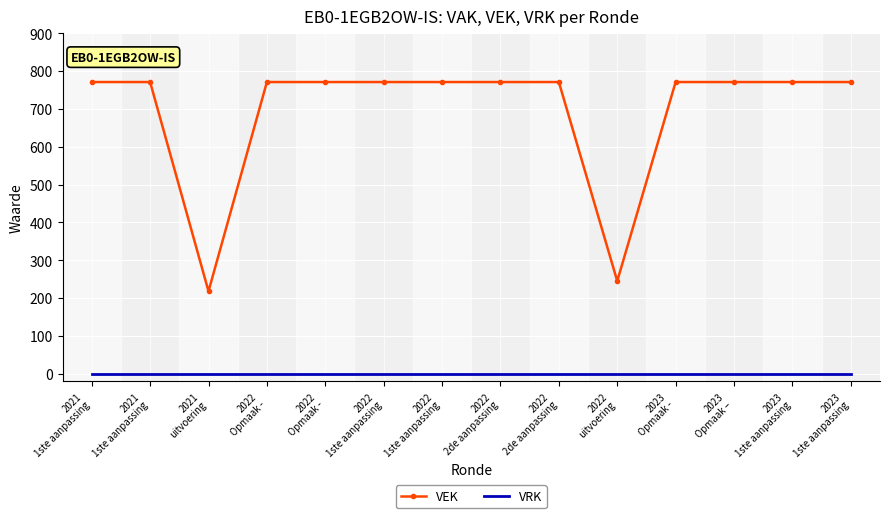

What value does the VEK series have at 2022
2de aanpassing, to the nearest 100?

800